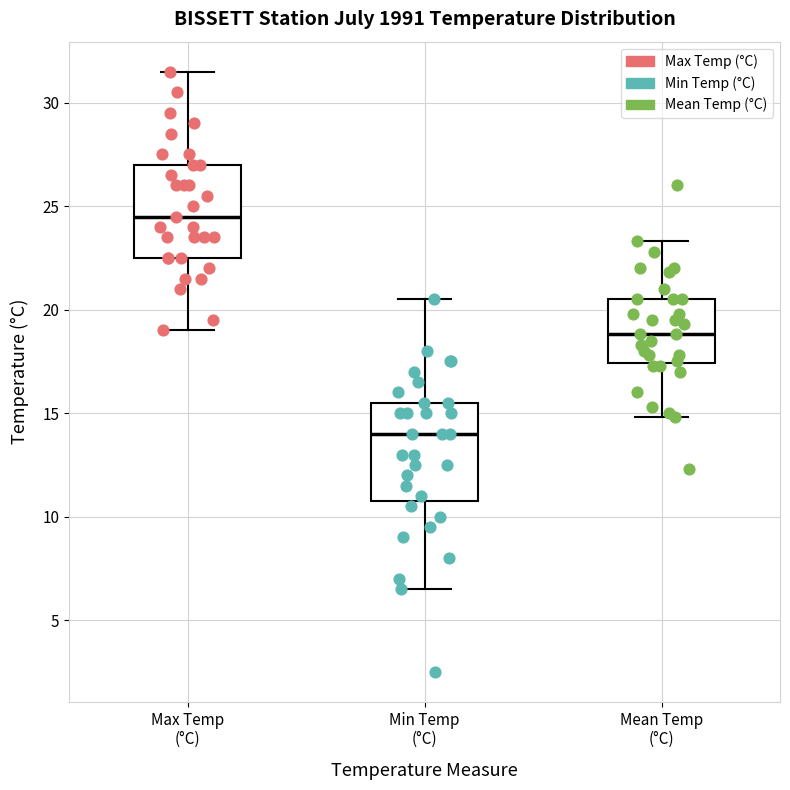

Where does the upper whisker of the box for Min Temp (°C) end on the y-axis? The values are not printed on the chart, so give them approximately, as read against the axis.

20.5